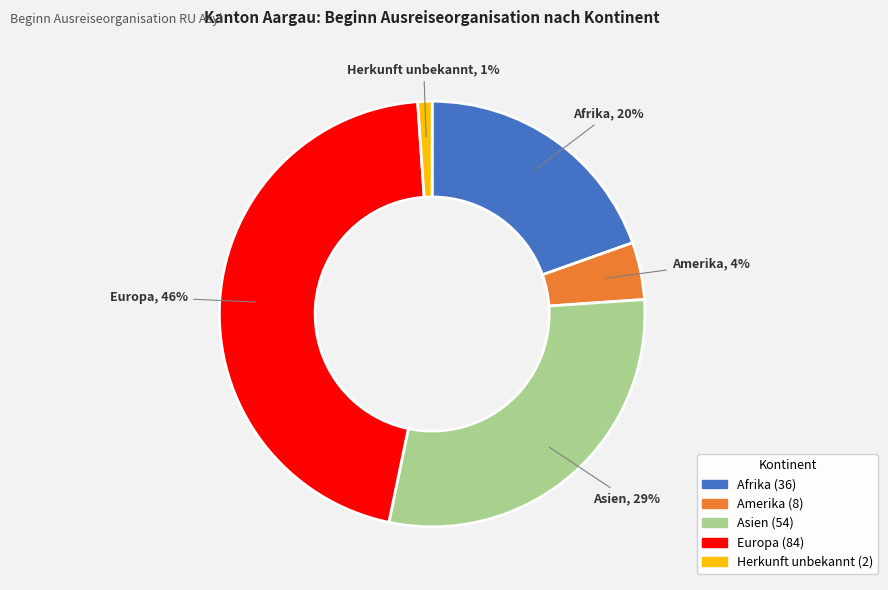

Is there a majority slice in this chart?

No